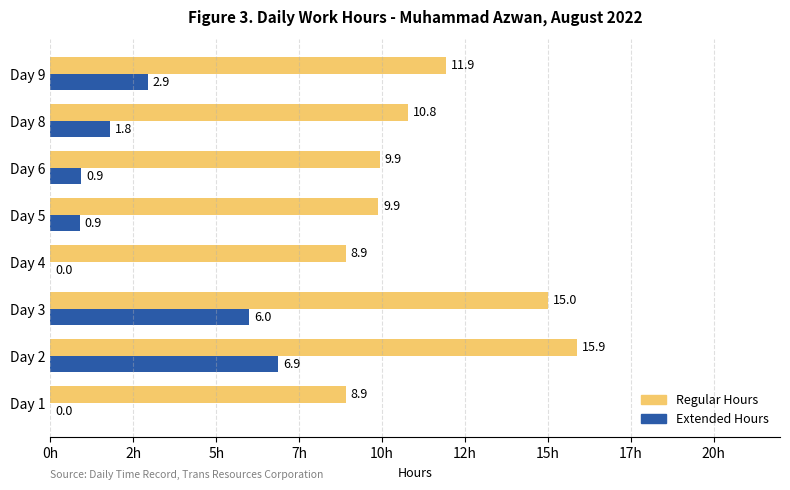

What position from the left is 5h?

3